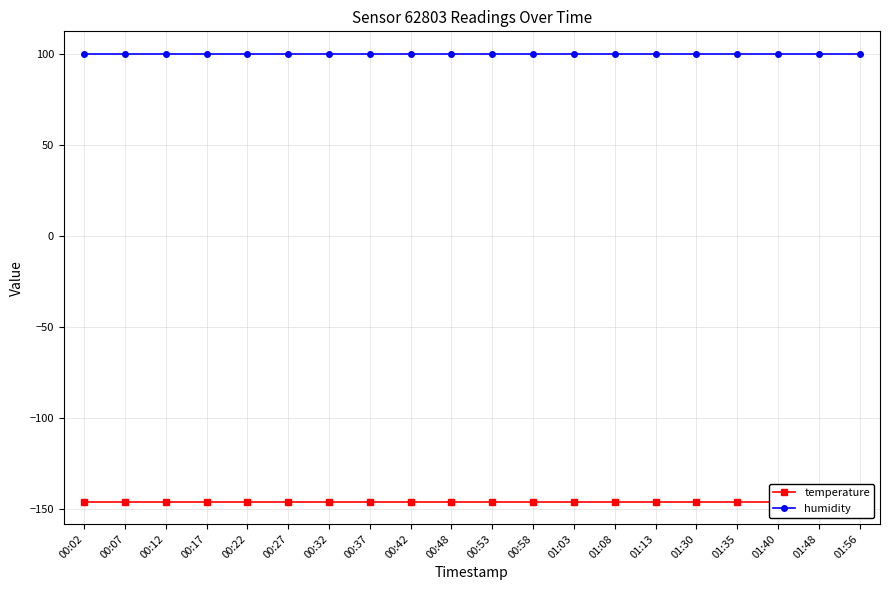

Where is humidity nearest to the value 100?

00:02